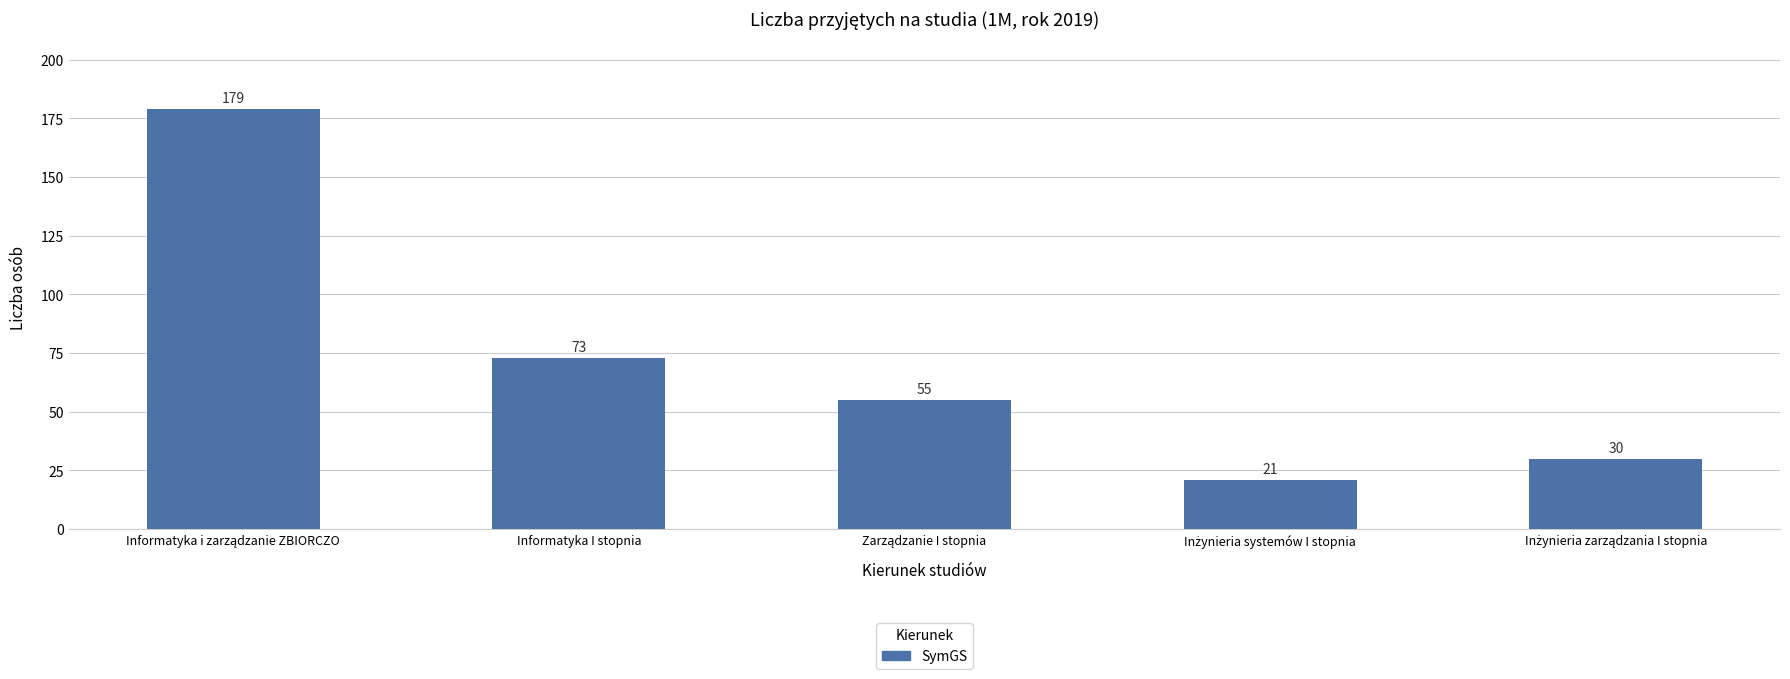

What is the sum of all values?

358